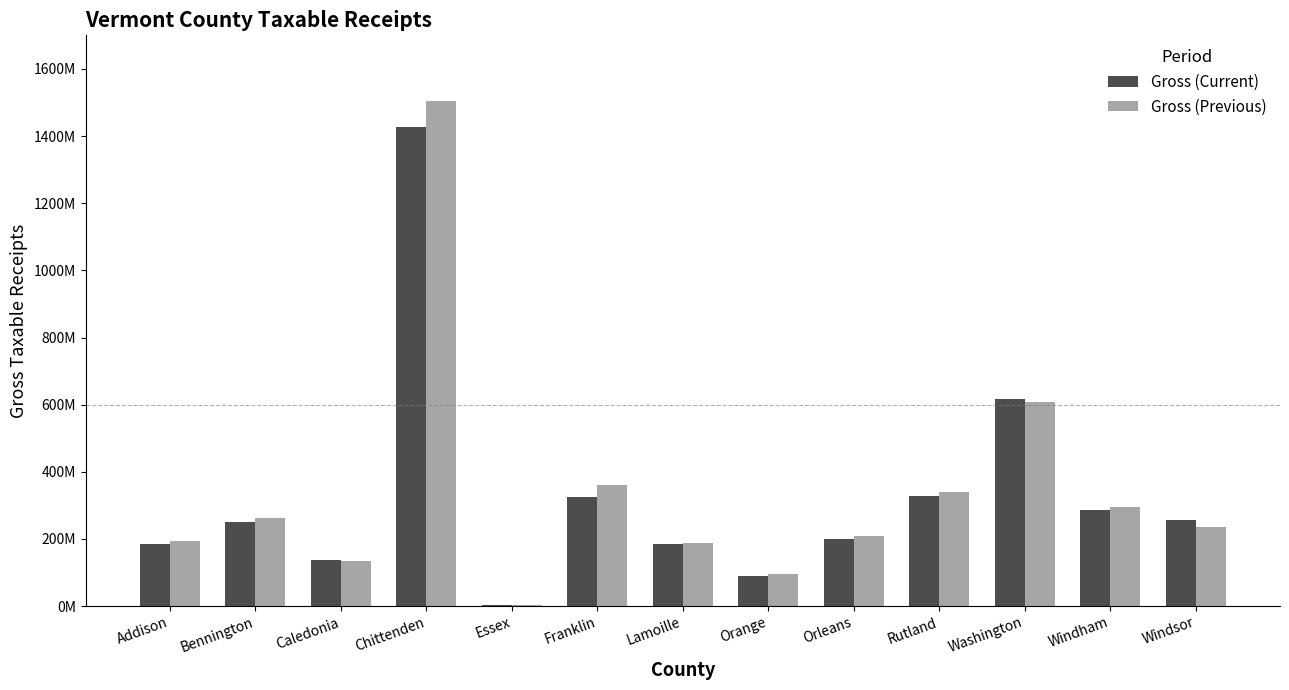

What is the sum of the Gross (Current) values at Essex and Washington?

620775335.9